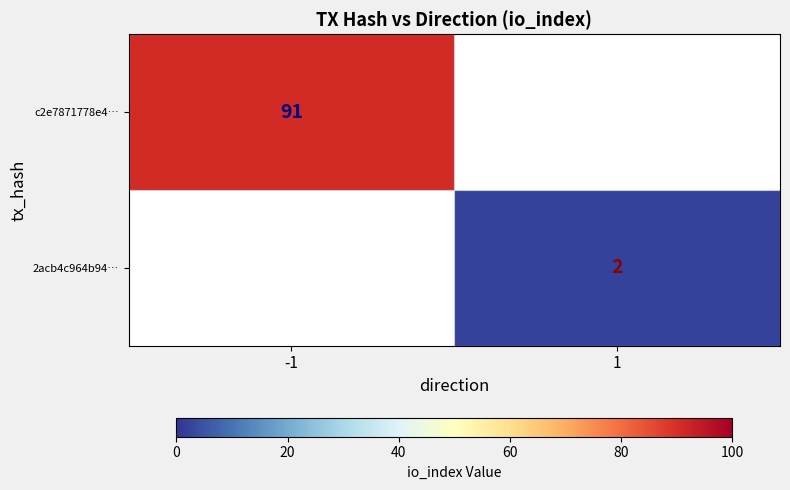

What is the maximum value shown in the chart?

91.0